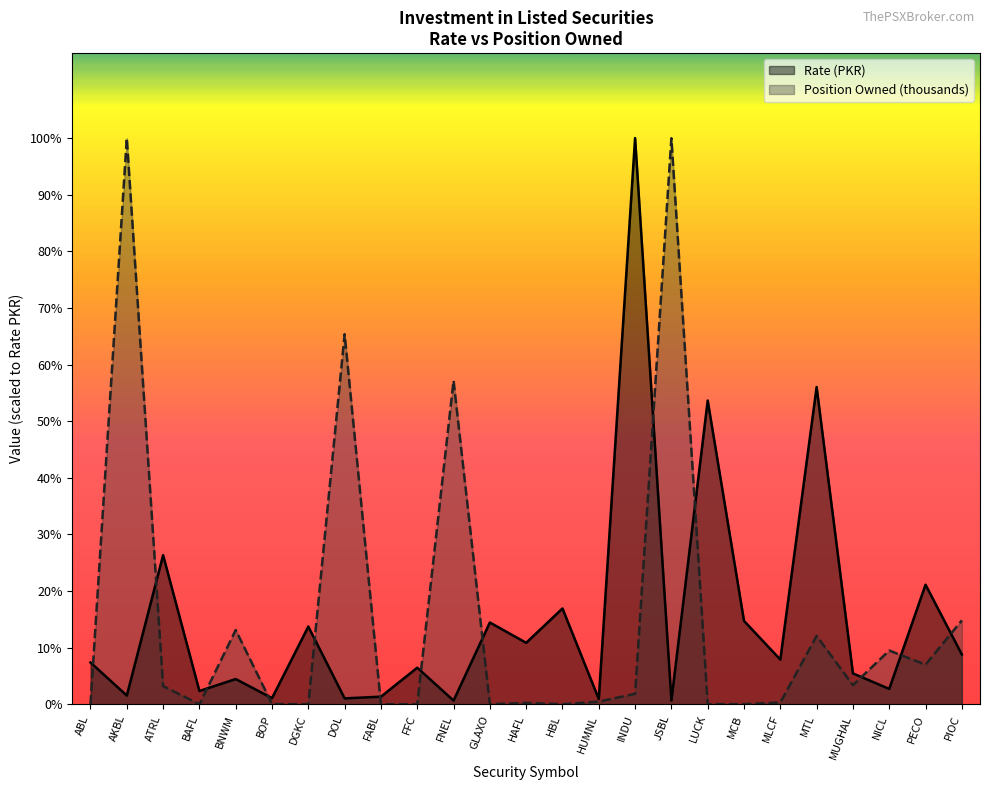

What is the average value of the Position Owned (thousands) series?

251.0